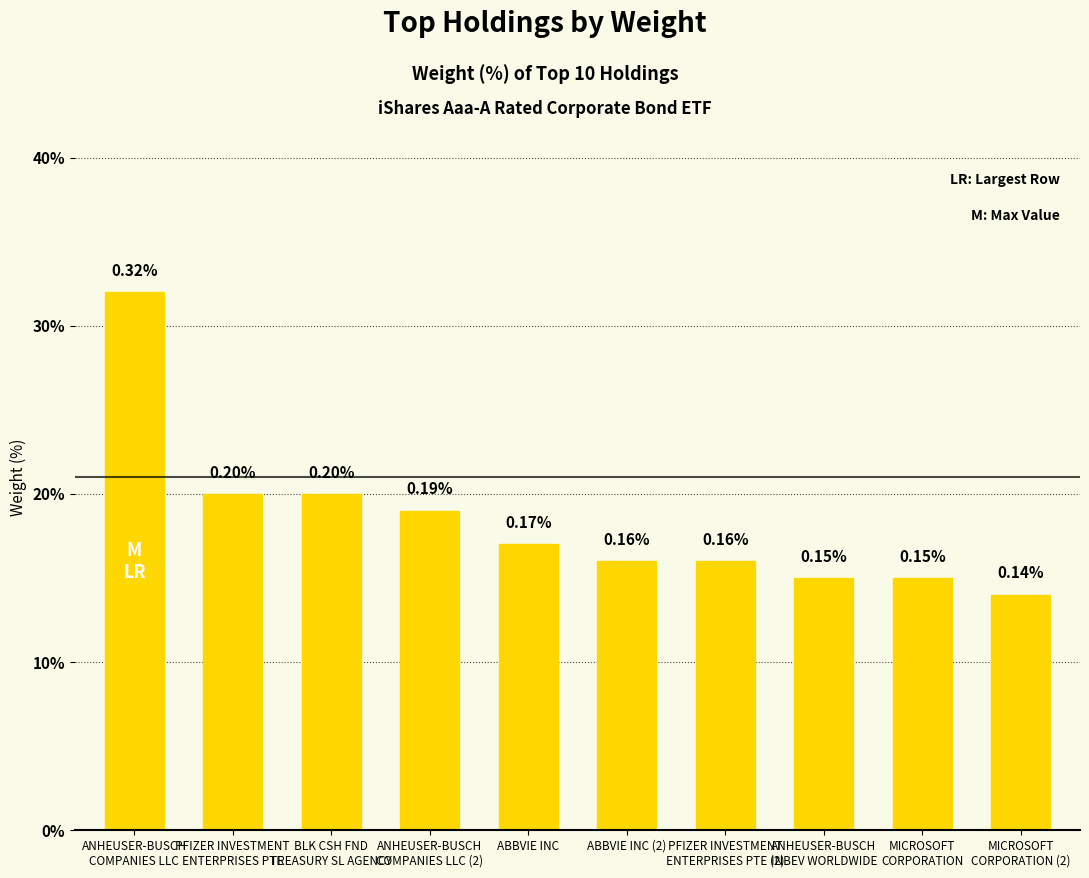

How many bars are there in total?

10